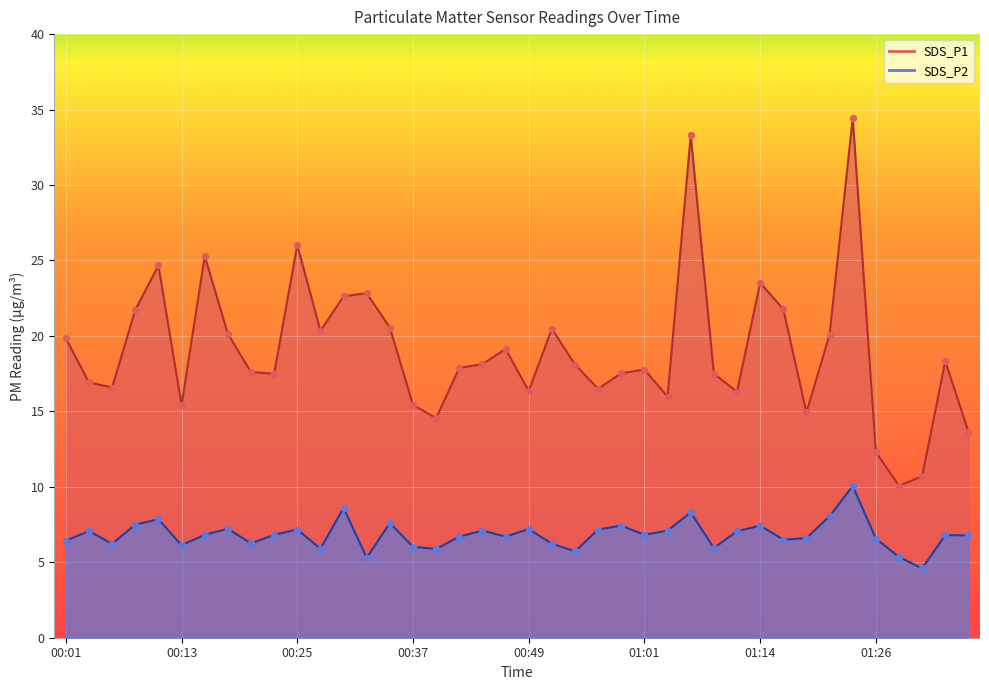

Which series reaches the minimum Y coordinate?

SDS_P2